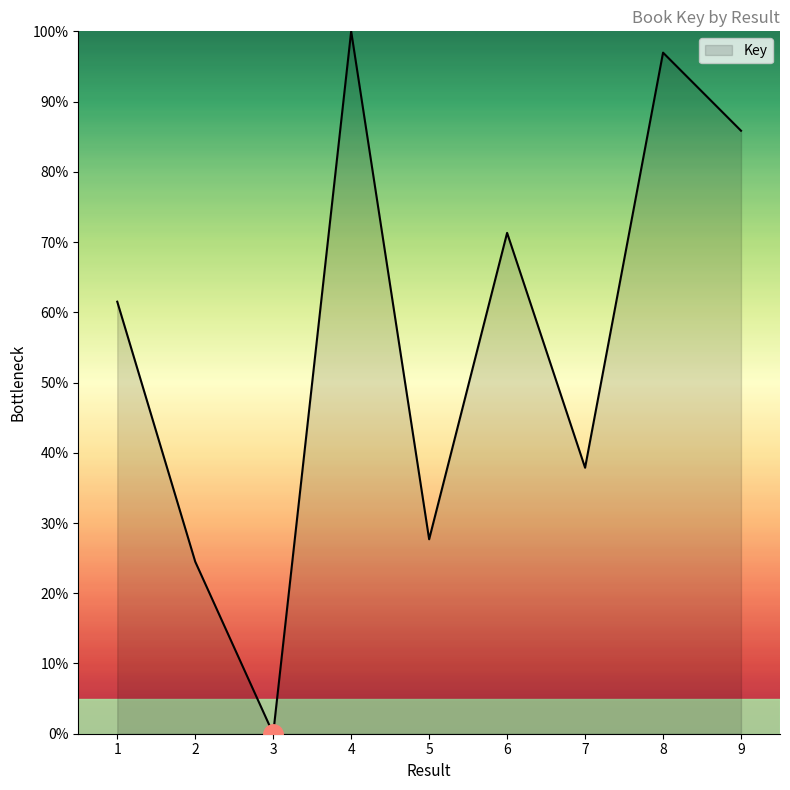

What is the difference between the maximum and second lowest values?

75.5